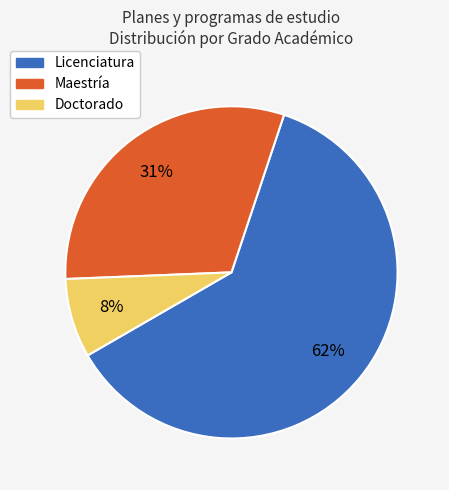

What percentage is the Doctorado slice, to the nearest percent?

8%